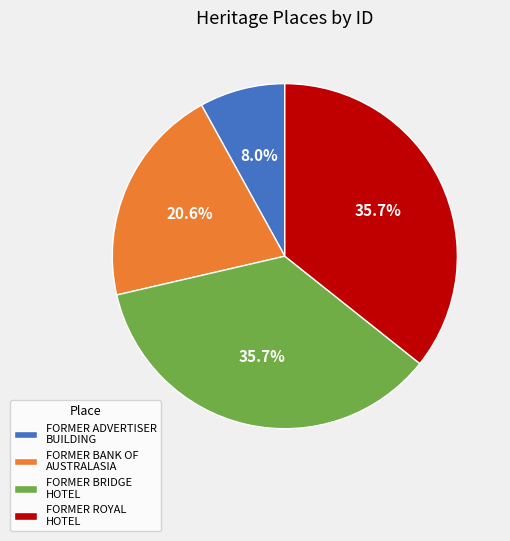

Is it true that FORMER BRIDGE HOTEL is 36% of the pie?

True